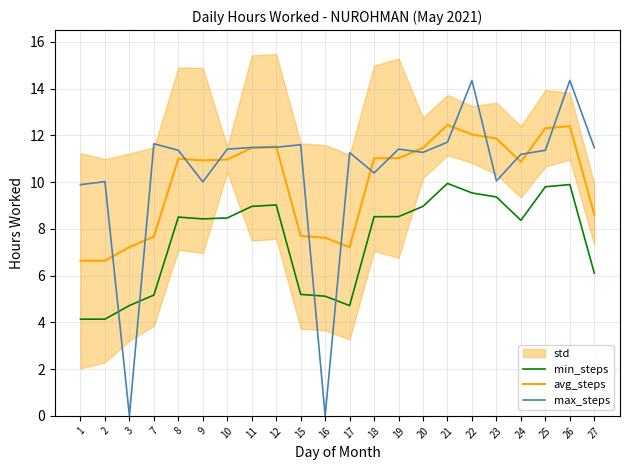

Where is min_steps nearest to the value 7?

27